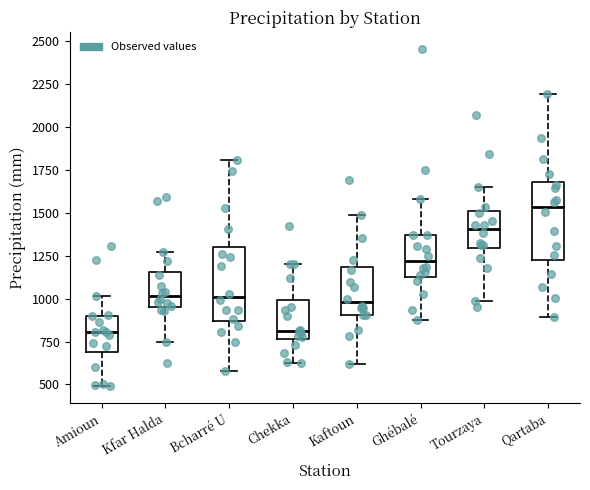

Which box has the highest median line?

Qartaba